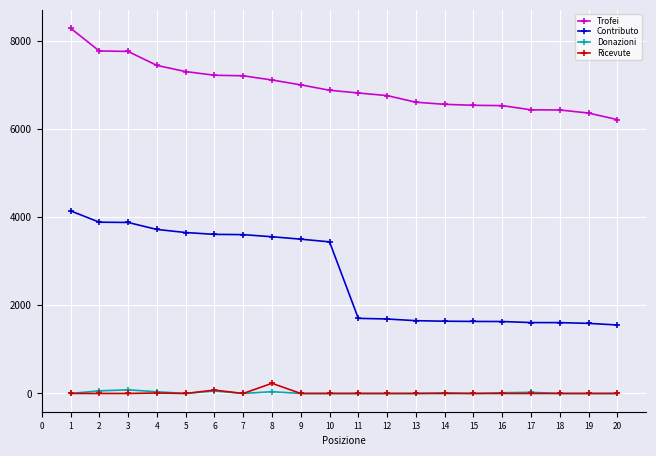

How many categories are shown in the chart?

20